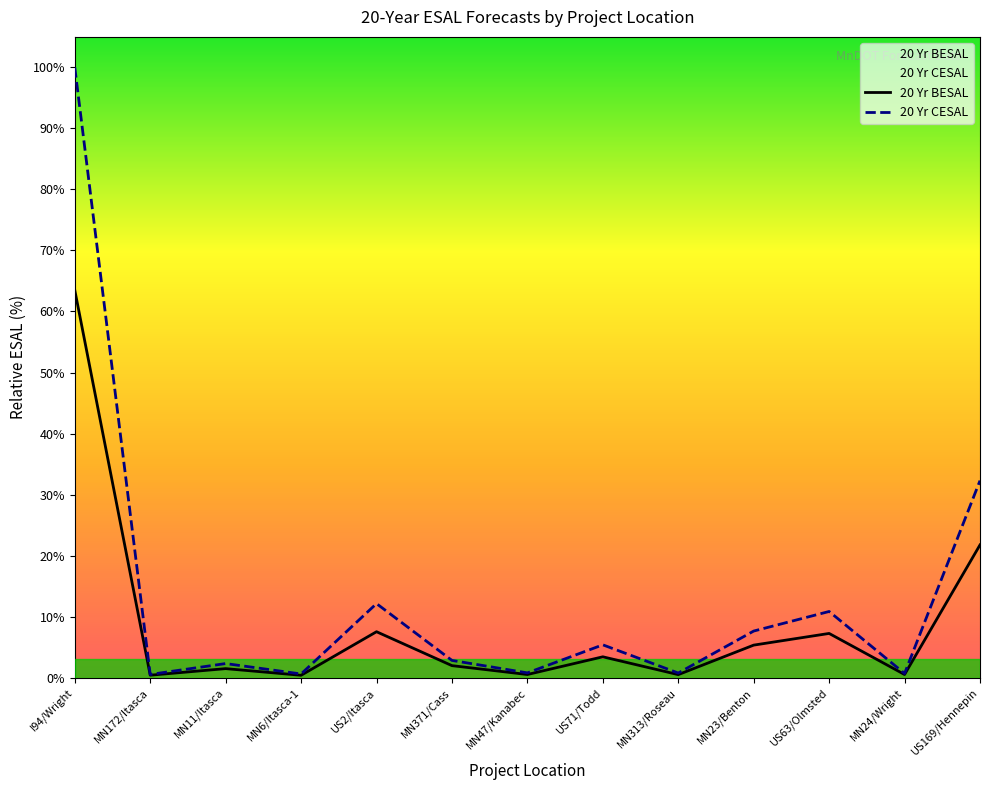

What are all the series names shown in the legend?

20 Yr BESAL, 20 Yr CESAL